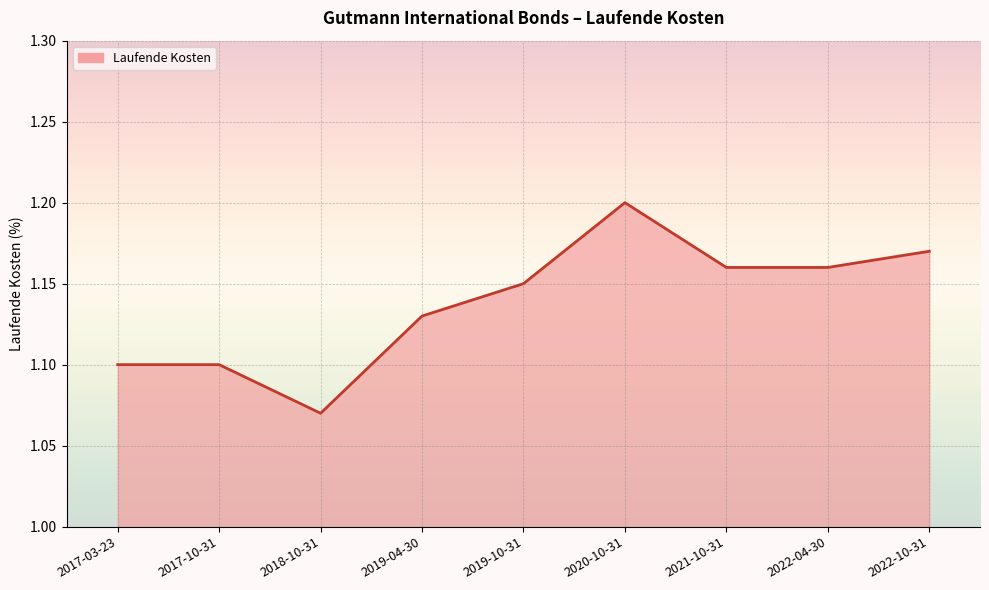

At which category does the chart reach its minimum across all series?

2018-10-31